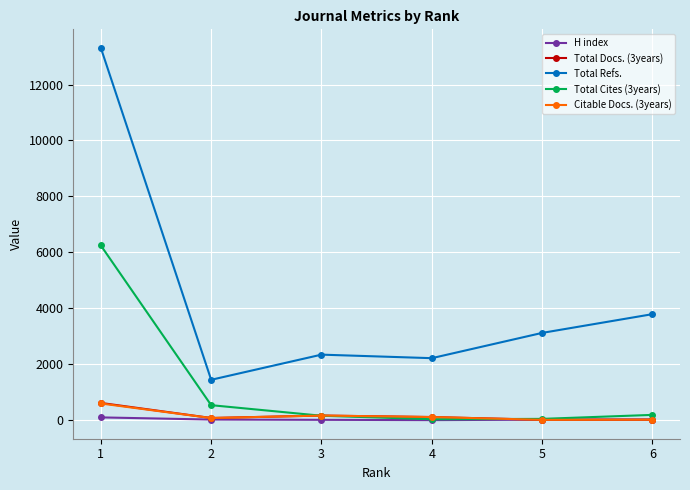

Which series has the widest spread of values?

Total Refs.